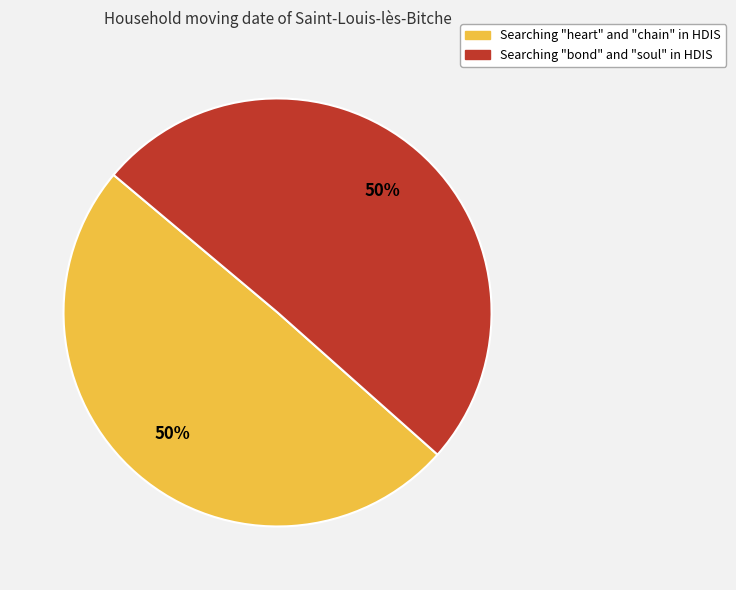

To the nearest percent, what is the combined percentage of Searching "heart" and "chain" in HDIS and Searching "bond" and "soul" in HDIS?

100%